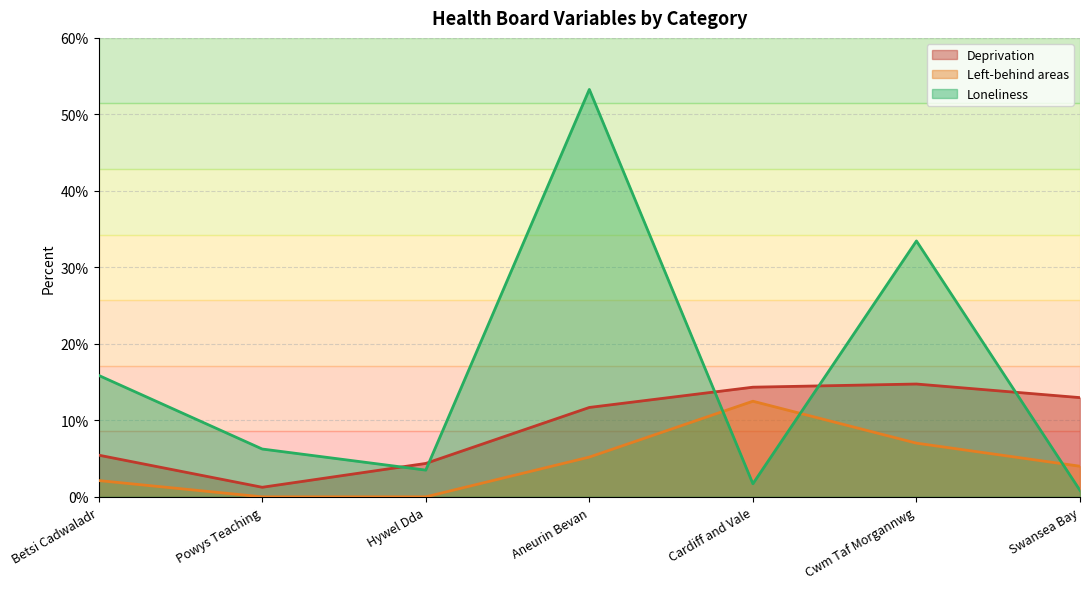

Reading left to right, extract all data points from this chart.

Deprivation: 0.1	0.0	0.0	0.1	0.1	0.1	0.1
Left-behind areas: 0.0	0.0	0.0	0.1	0.1	0.1	0.0
Loneliness: 0.2	0.1	0.0	0.5	0.0	0.3	0.0